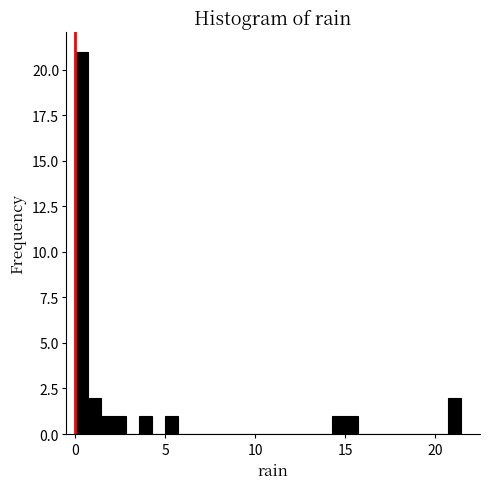

Around what value on the x-axis is the tallest bar? Give the approximate position of its centre, as read against the axis.

0.5